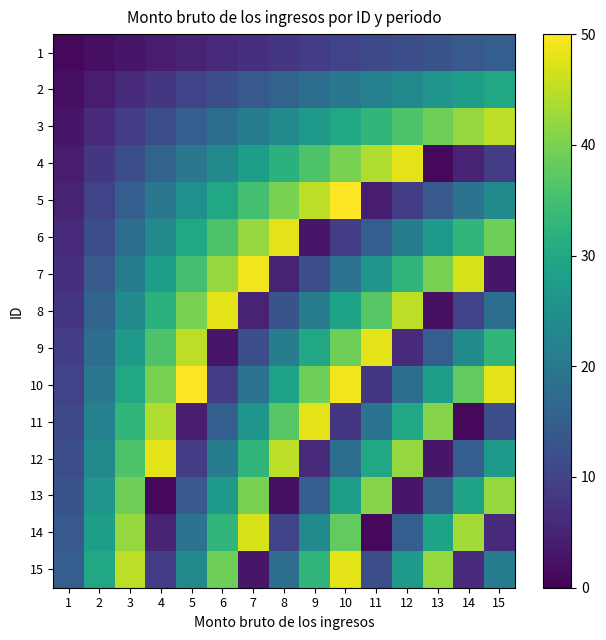

Reading left to right, list all the values displayed in this chart.

1: 1=1	2=2	3=3	4=4	5=5	6=6	7=7	8=8	9=9	10=10	11=11	12=12	13=13	14=14	15=15
2: 1=2	2=4	3=6	4=8	5=10	6=12	7=14	8=16	9=18	10=20	11=22	12=24	13=26	14=28	15=30
3: 1=3	2=6	3=9	4=12	5=15	6=18	7=21	8=24	9=27	10=30	11=33	12=36	13=39	14=42	15=45
4: 1=4	2=8	3=12	4=16	5=20	6=24	7=28	8=32	9=36	10=40	11=44	12=48	13=1	14=5	15=9
5: 1=5	2=10	3=15	4=20	5=25	6=30	7=35	8=40	9=45	10=50	11=4	12=9	13=14	14=19	15=24
6: 1=6	2=12	3=18	4=24	5=30	6=36	7=42	8=48	9=3	10=9	11=15	12=21	13=27	14=33	15=39
7: 1=7	2=14	3=21	4=28	5=35	6=42	7=49	8=5	9=12	10=19	11=26	12=33	13=40	14=47	15=3
8: 1=8	2=16	3=24	4=32	5=40	6=48	7=5	8=13	9=21	10=29	11=37	12=45	13=2	14=10	15=18
9: 1=9	2=18	3=27	4=36	5=45	6=3	7=12	8=21	9=30	10=39	11=48	12=6	13=15	14=24	15=33
10: 1=10	2=20	3=30	4=40	5=50	6=9	7=19	8=29	9=39	10=49	11=8	12=18	13=28	14=38	15=48
11: 1=11	2=22	3=33	4=44	5=4	6=15	7=26	8=37	9=48	10=8	11=19	12=30	13=41	14=1	15=12
12: 1=12	2=24	3=36	4=48	5=9	6=21	7=33	8=45	9=6	10=18	11=30	12=42	13=3	14=15	15=27
13: 1=13	2=26	3=39	4=1	5=14	6=27	7=40	8=2	9=15	10=28	11=41	12=3	13=16	14=29	15=42
14: 1=14	2=28	3=42	4=5	5=19	6=33	7=47	8=10	9=24	10=38	11=1	12=15	13=29	14=43	15=6
15: 1=15	2=30	3=45	4=9	5=24	6=39	7=3	8=18	9=33	10=48	11=12	12=27	13=42	14=6	15=21